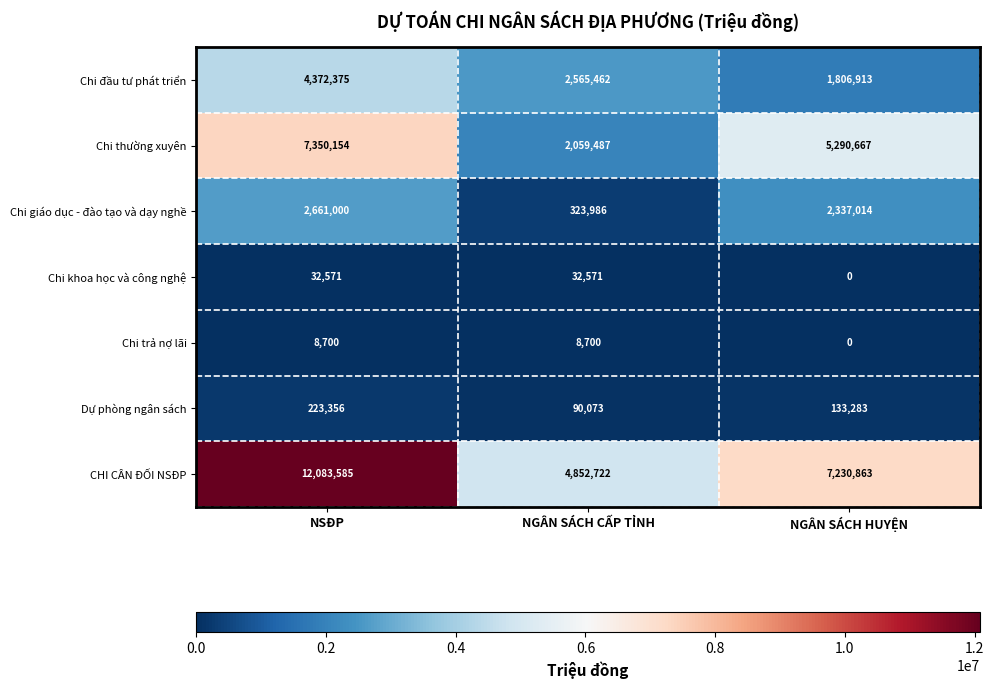

What is the difference between the Chi giáo dục - đào tạo và dạy nghề values at NSĐP and NGÂN SÁCH HUYỆN?

323986